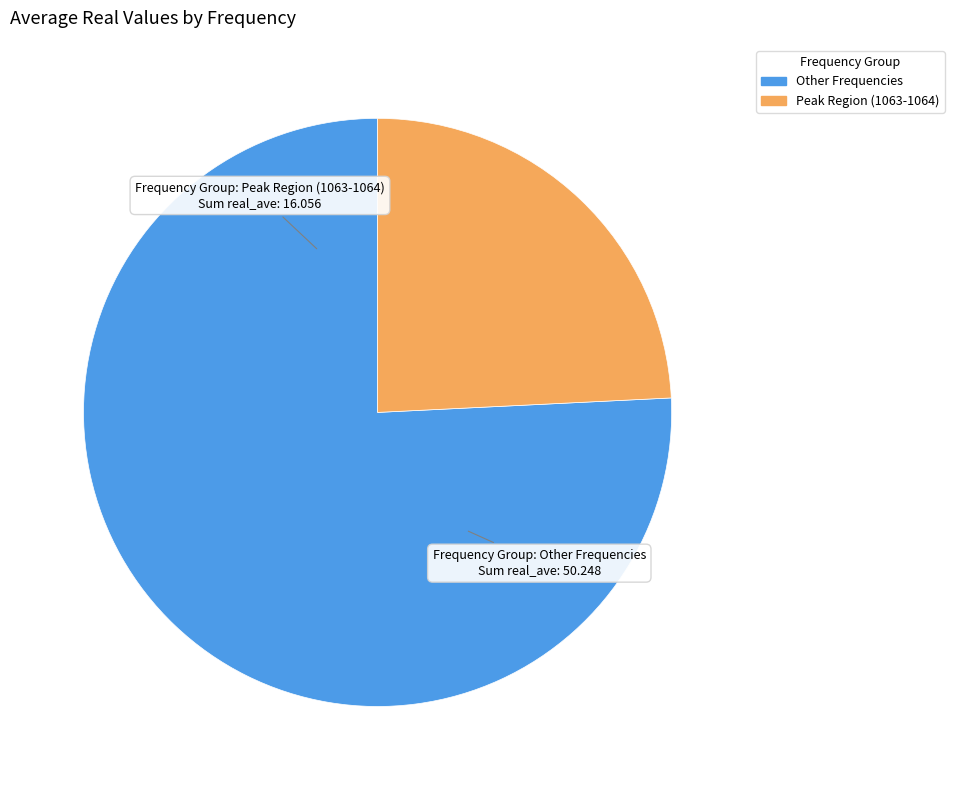

Is there a majority slice in this chart?

Yes